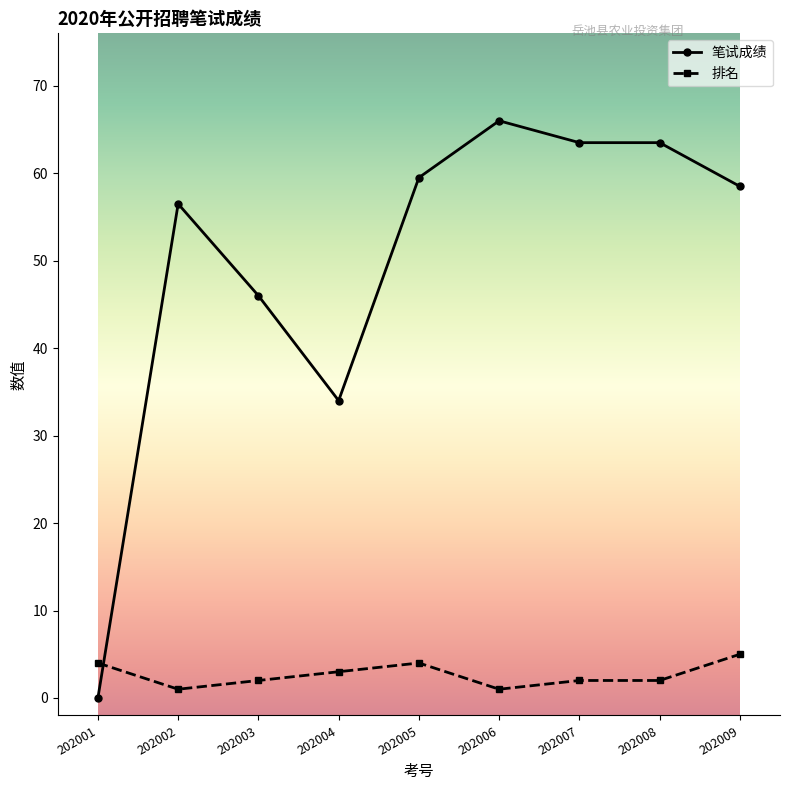

Does the chart have visible grid lines?

No